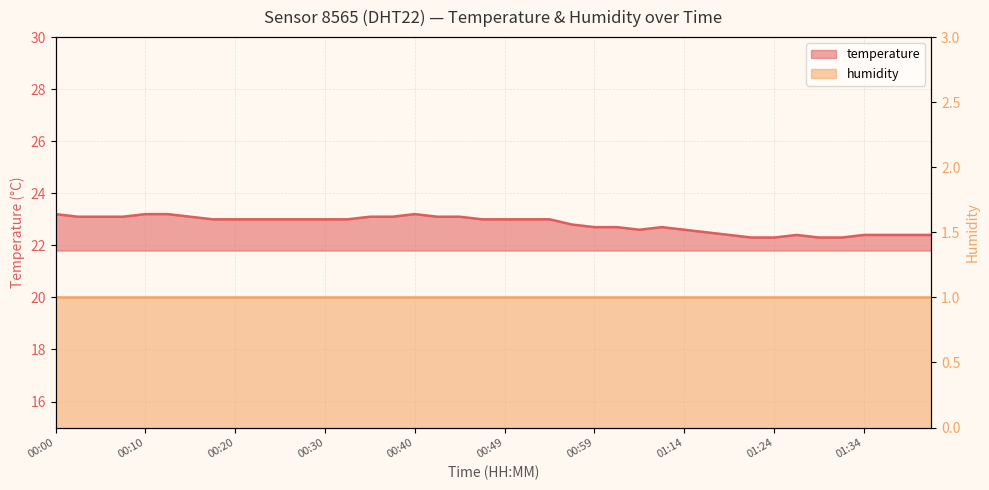

What is the difference between the second highest and second lowest values?

0.9